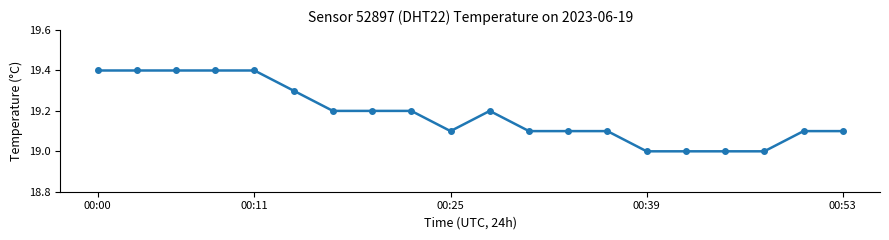

True or false: there are more than 0 points higher than both neighbors.

True